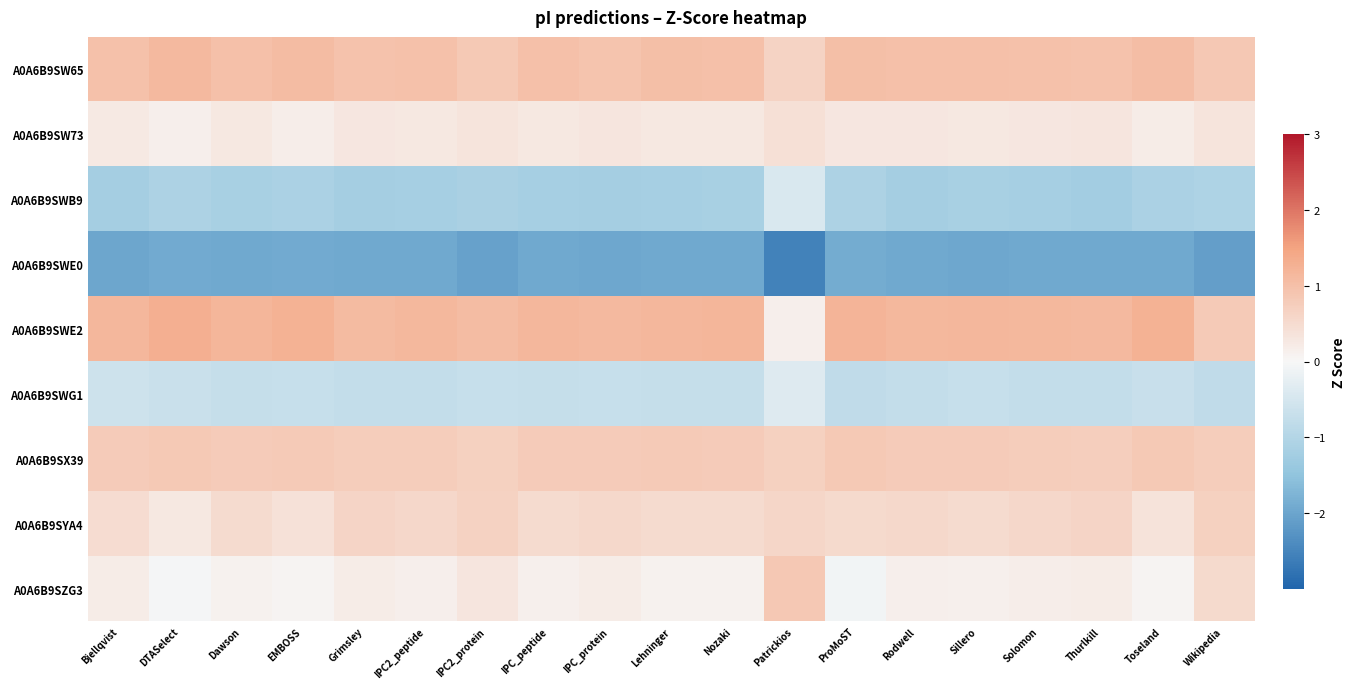

Reading left to right, extract all data points from this chart.

A0A6B9SW65: Bjellqvist=1.0	DTASelect=1.1	Dawson=1.0	EMBOSS=1.1	Grimsley=1.0	IPC2_peptide=1.0	IPC2_protein=0.8	IPC_peptide=1.0	IPC_protein=0.9	Lehninger=1.0	Nozaki=1.0	Patrickios=0.6	ProMoST=1.0	Rodwell=1.0	Sillero=1.0	Solomon=1.0	Thurlkill=0.9	Toseland=1.1	Wikipedia=0.9
A0A6B9SW73: Bjellqvist=0.3	DTASelect=0.2	Dawson=0.3	EMBOSS=0.2	Grimsley=0.3	IPC2_peptide=0.3	IPC2_protein=0.3	IPC_peptide=0.3	IPC_protein=0.3	Lehninger=0.3	Nozaki=0.3	Patrickios=0.4	ProMoST=0.3	Rodwell=0.3	Sillero=0.3	Solomon=0.3	Thurlkill=0.3	Toseland=0.2	Wikipedia=0.3
A0A6B9SWB9: Bjellqvist=-1.2	DTASelect=-1.1	Dawson=-1.2	EMBOSS=-1.1	Grimsley=-1.2	IPC2_peptide=-1.2	IPC2_protein=-1.1	IPC_peptide=-1.2	IPC_protein=-1.2	Lehninger=-1.2	Nozaki=-1.1	Patrickios=-0.4	ProMoST=-1.1	Rodwell=-1.2	Sillero=-1.2	Solomon=-1.2	Thurlkill=-1.2	Toseland=-1.1	Wikipedia=-1.1
A0A6B9SWE0: Bjellqvist=-2.0	DTASelect=-1.9	Dawson=-1.9	EMBOSS=-1.9	Grimsley=-1.9	IPC2_peptide=-1.9	IPC2_protein=-2.1	IPC_peptide=-1.9	IPC_protein=-2.0	Lehninger=-1.9	Nozaki=-1.9	Patrickios=-2.6	ProMoST=-1.9	Rodwell=-1.9	Sillero=-1.9	Solomon=-1.9	Thurlkill=-1.9	Toseland=-1.9	Wikipedia=-2.1
A0A6B9SWE2: Bjellqvist=1.2	DTASelect=1.3	Dawson=1.2	EMBOSS=1.3	Grimsley=1.1	IPC2_peptide=1.1	IPC2_protein=1.1	IPC_peptide=1.2	IPC_protein=1.1	Lehninger=1.2	Nozaki=1.2	Patrickios=0.1	ProMoST=1.2	Rodwell=1.1	Sillero=1.2	Solomon=1.1	Thurlkill=1.1	Toseland=1.2	Wikipedia=0.8
A0A6B9SWG1: Bjellqvist=-0.6	DTASelect=-0.7	Dawson=-0.7	EMBOSS=-0.7	Grimsley=-0.8	IPC2_peptide=-0.8	IPC2_protein=-0.7	IPC_peptide=-0.7	IPC_protein=-0.7	Lehninger=-0.7	Nozaki=-0.7	Patrickios=-0.4	ProMoST=-0.8	Rodwell=-0.8	Sillero=-0.7	Solomon=-0.8	Thurlkill=-0.8	Toseland=-0.7	Wikipedia=-0.8
A0A6B9SX39: Bjellqvist=0.8	DTASelect=0.8	Dawson=0.8	EMBOSS=0.8	Grimsley=0.8	IPC2_peptide=0.8	IPC2_protein=0.7	IPC_peptide=0.8	IPC_protein=0.8	Lehninger=0.8	Nozaki=0.8	Patrickios=0.7	ProMoST=0.8	Rodwell=0.8	Sillero=0.8	Solomon=0.8	Thurlkill=0.7	Toseland=0.8	Wikipedia=0.8
A0A6B9SYA4: Bjellqvist=0.5	DTASelect=0.3	Dawson=0.5	EMBOSS=0.4	Grimsley=0.6	IPC2_peptide=0.6	IPC2_protein=0.7	IPC_peptide=0.5	IPC_protein=0.6	Lehninger=0.5	Nozaki=0.5	Patrickios=0.6	ProMoST=0.5	Rodwell=0.6	Sillero=0.5	Solomon=0.6	Thurlkill=0.6	Toseland=0.4	Wikipedia=0.7
A0A6B9SZG3: Bjellqvist=0.2	DTASelect=-0.0	Dawson=0.1	EMBOSS=0.0	Grimsley=0.2	IPC2_peptide=0.2	IPC2_protein=0.3	IPC_peptide=0.1	IPC_protein=0.2	Lehninger=0.1	Nozaki=0.1	Patrickios=0.9	ProMoST=-0.1	Rodwell=0.1	Sillero=0.1	Solomon=0.2	Thurlkill=0.2	Toseland=0.0	Wikipedia=0.5